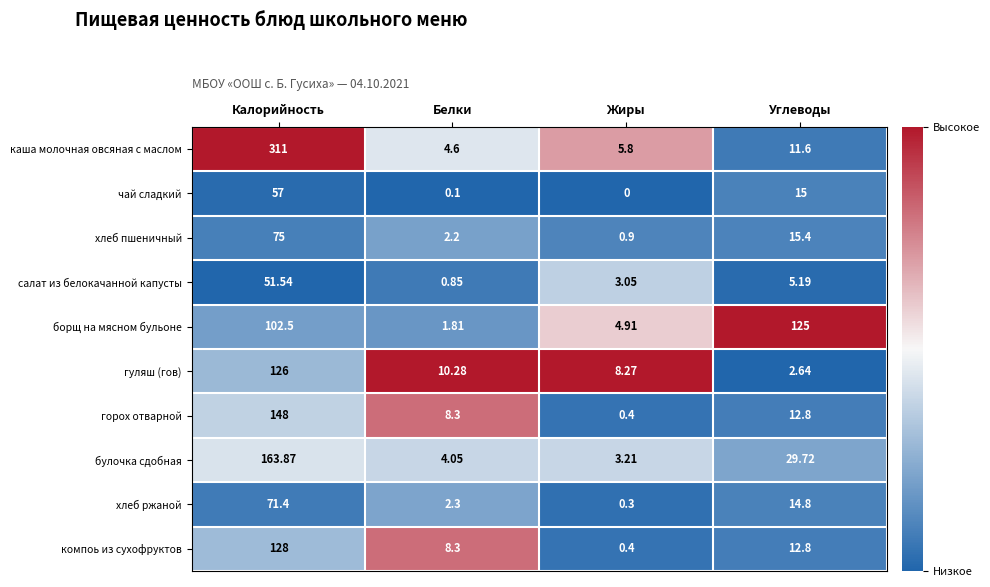

Which series changed the most between Белки and Углеводы?

борщ на мясном бульоне